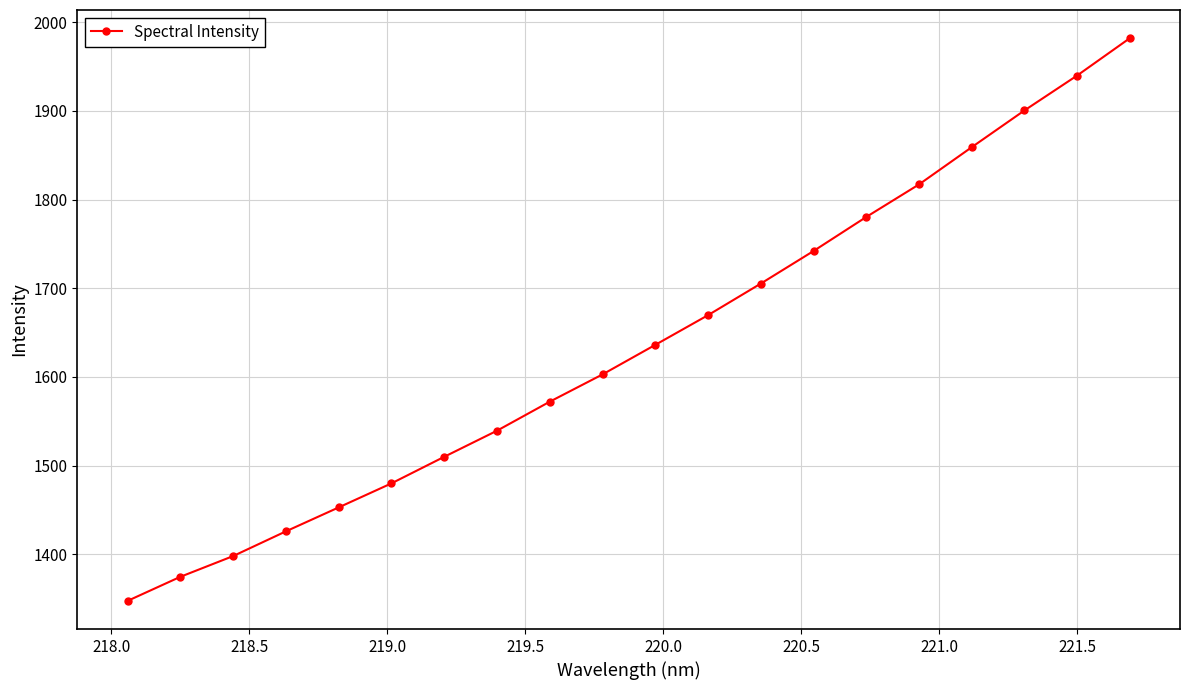

What is the maximum value shown in the chart?

1982.0